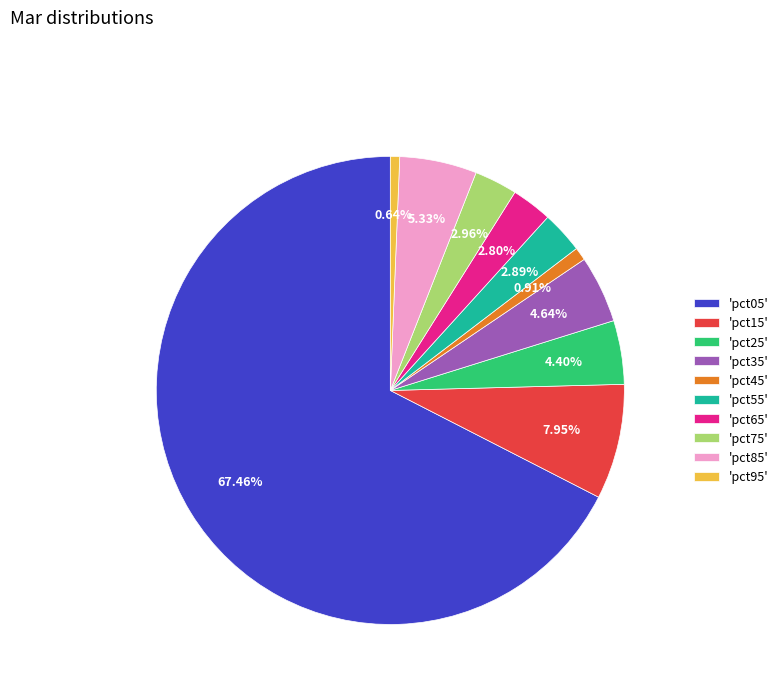

Is 'pct45' the majority of the pie?

No